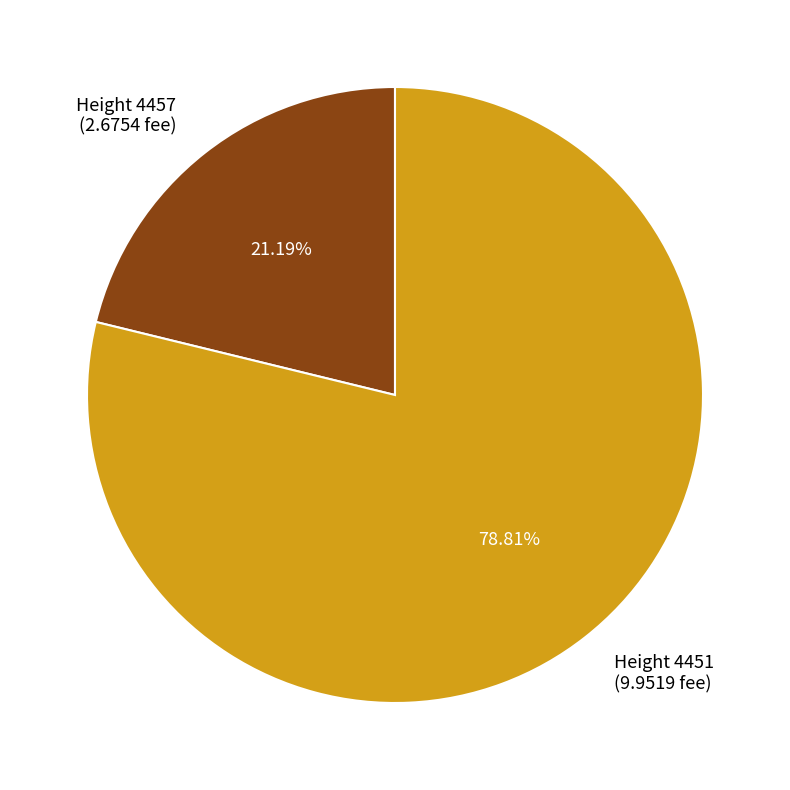

How many slices are in this pie chart?

2